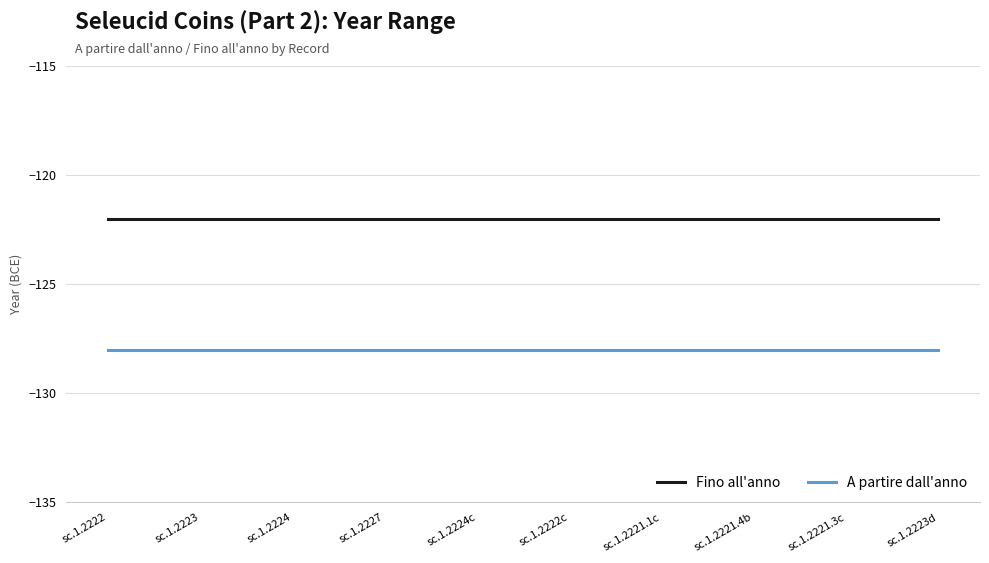

Rank the series by their average value, from lowest to highest.

A partire dall'anno, Fino all'anno